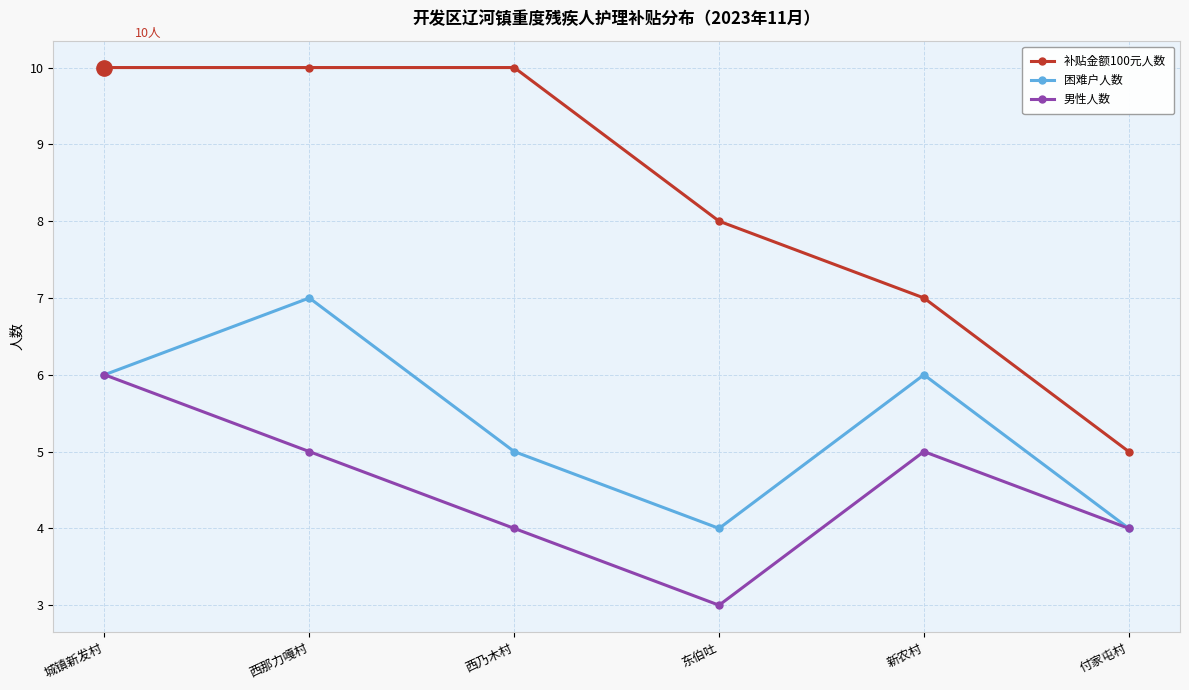

What is the lowest value of the 困难户人数 series?

4